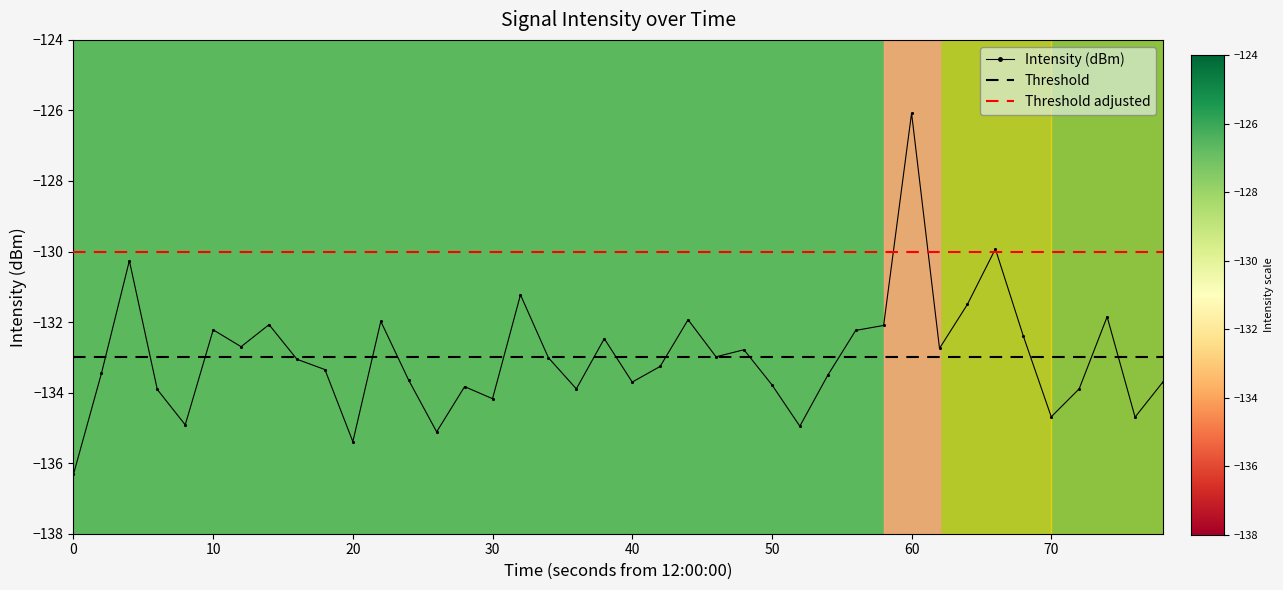

What is the highest value of the Intensity (dBm) series?

-126.1